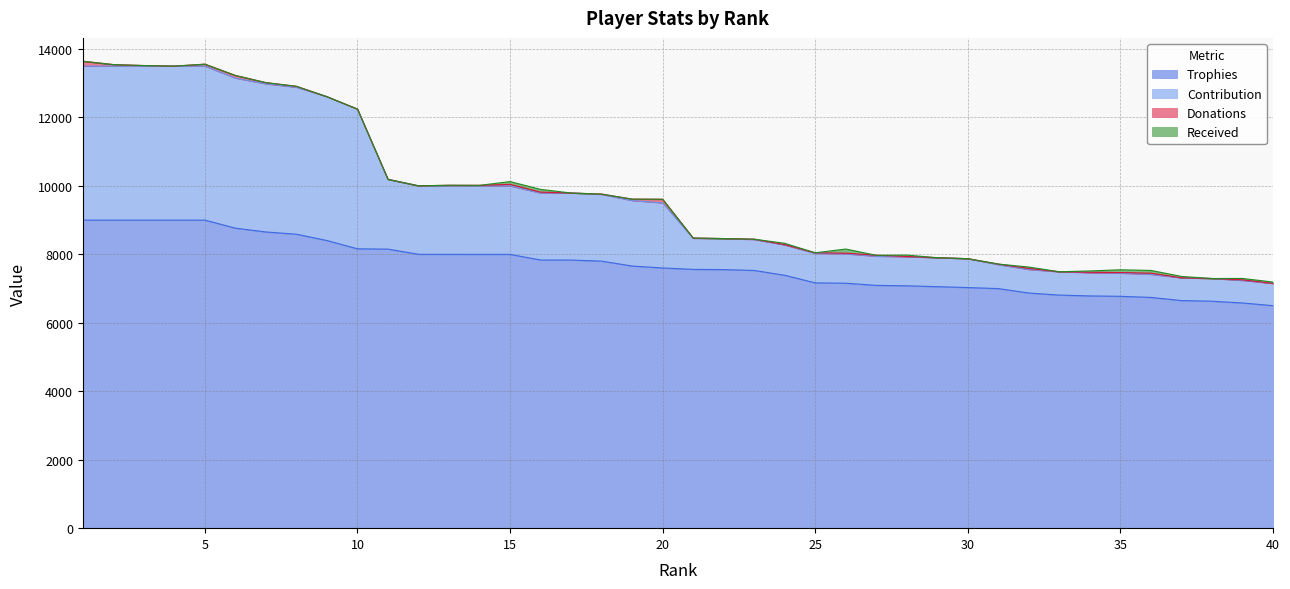

True or false: Trophies and Contribution intersect in this chart.

False